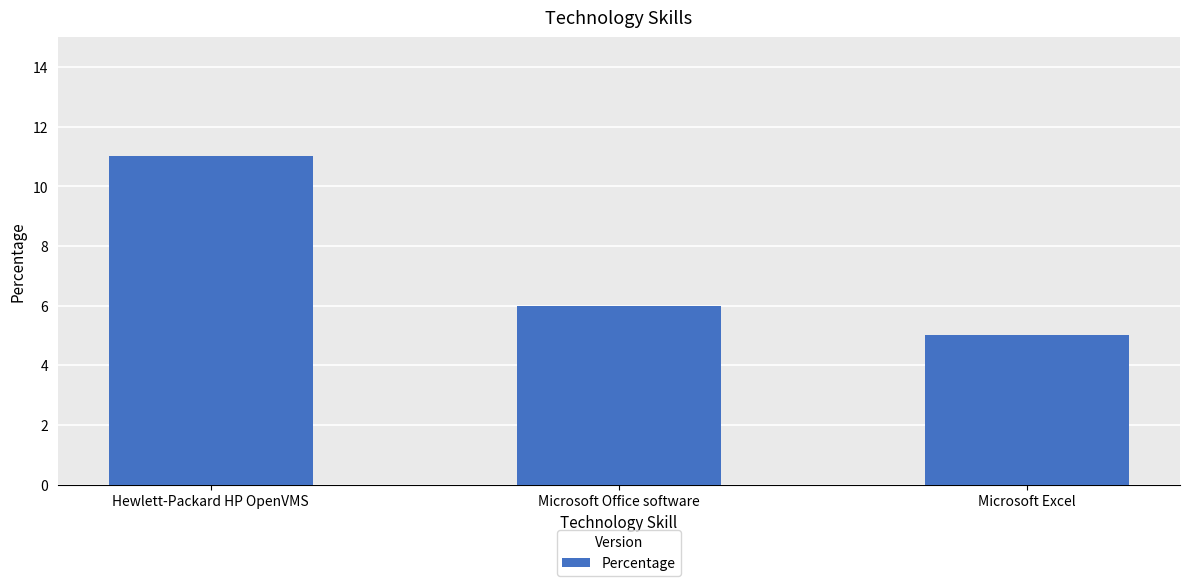

What is the sum of all values?

22